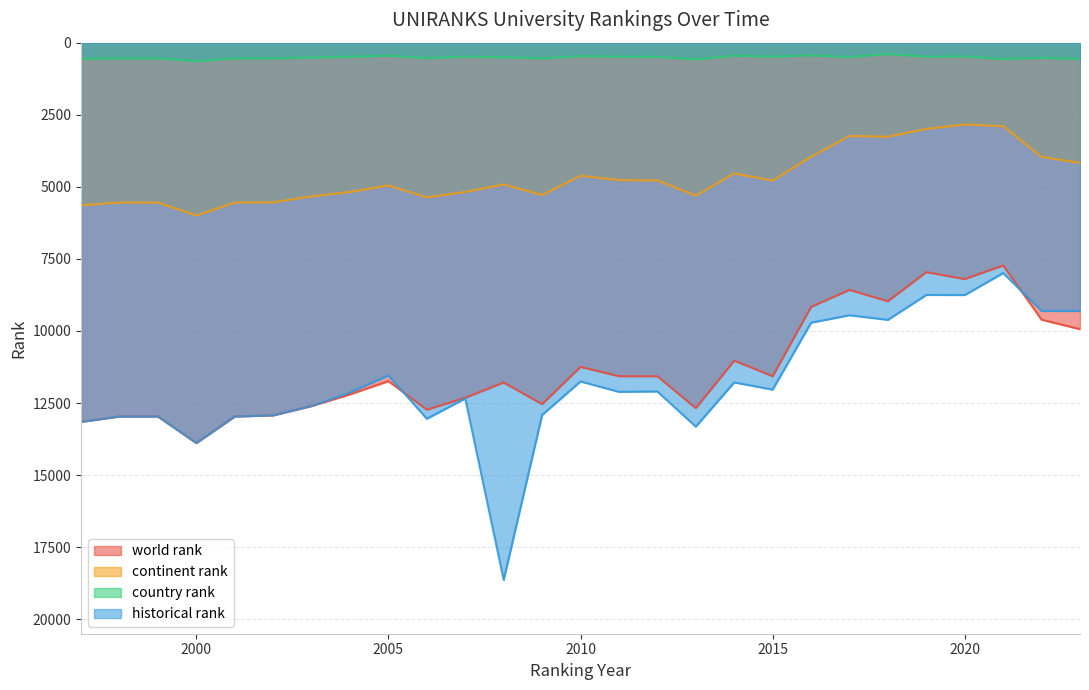

At which label does world rank reach its peak?

2000